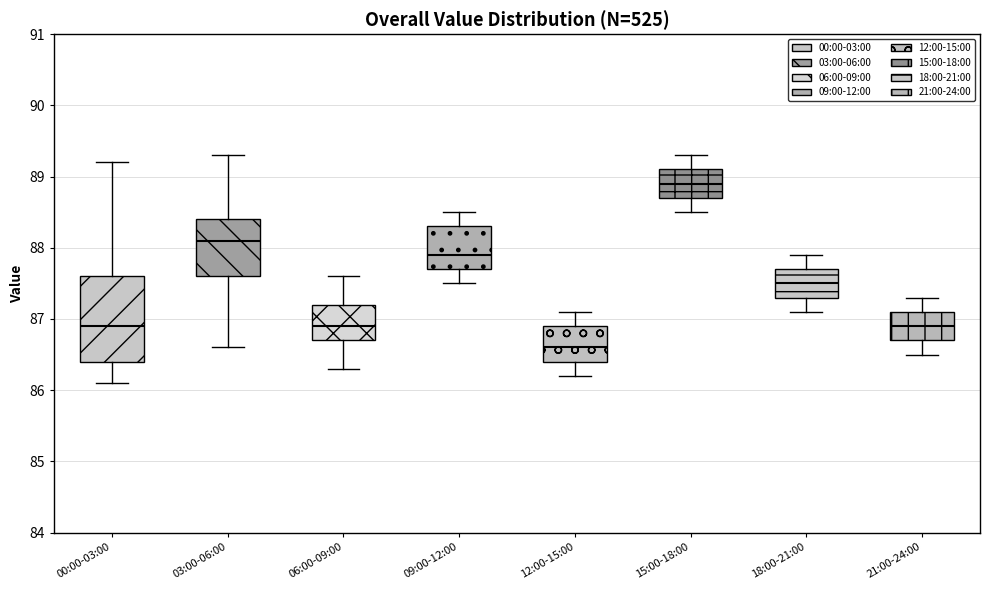

Which box has the highest median line?

15:00-18:00